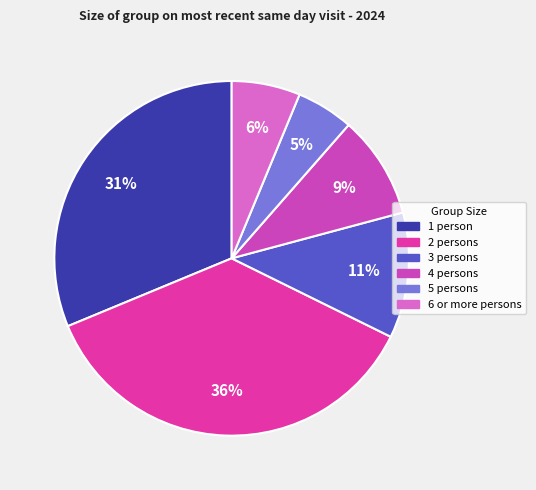

Does any single category account for the majority?

No